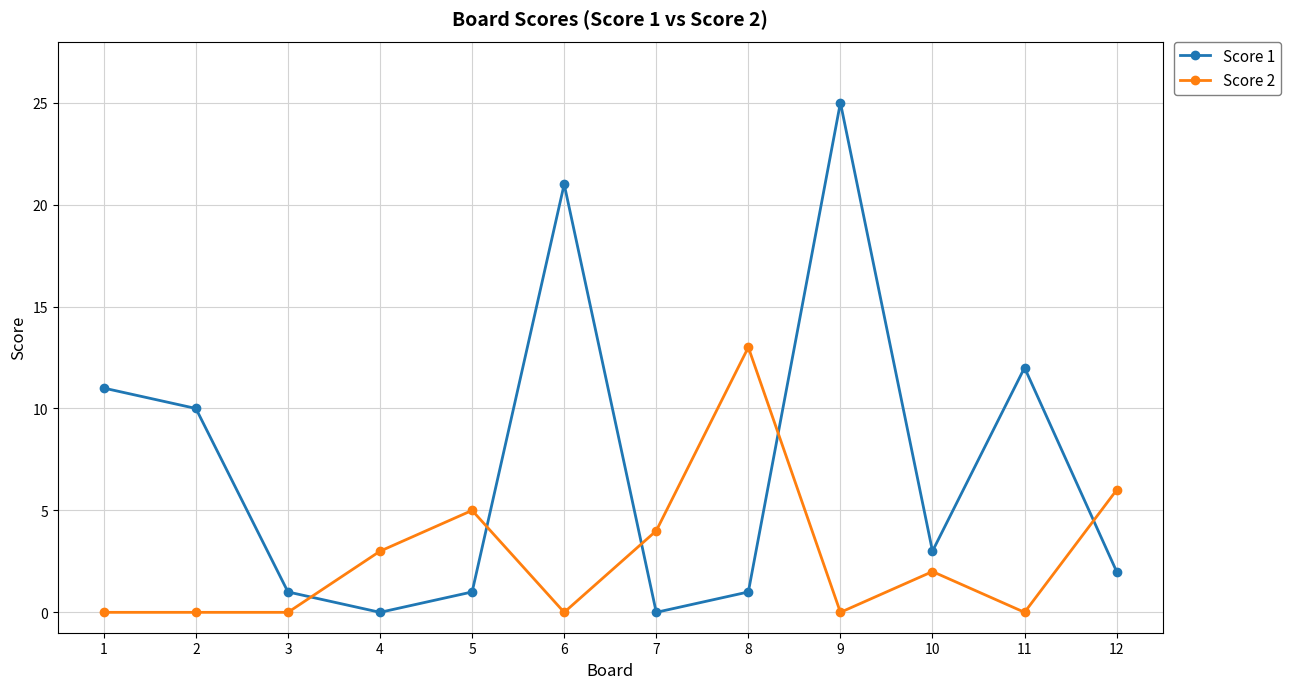

What is the difference between the highest and lowest values at 11?

12